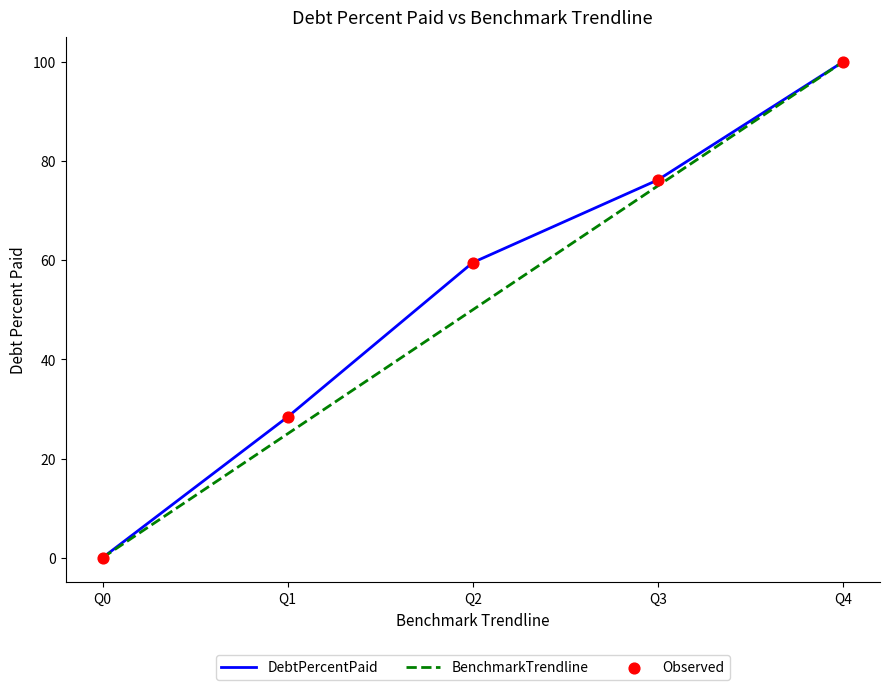

Which series has the largest total across all categories?

DebtPercentPaid